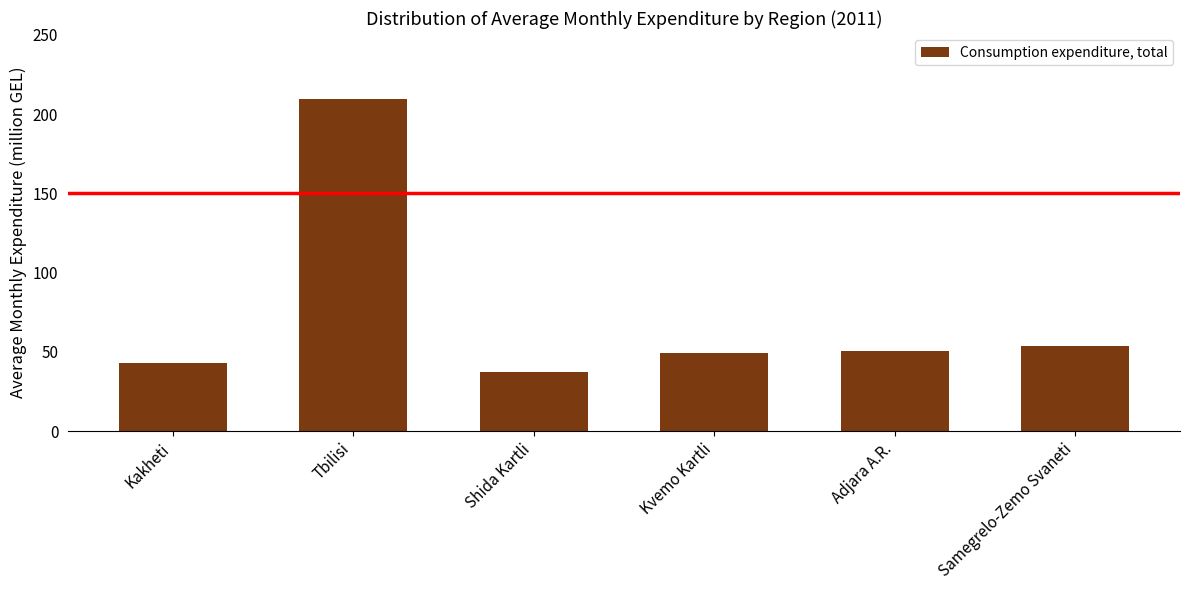

The value at Samegrelo-Zemo Svaneti is 12.5. True or false?

False